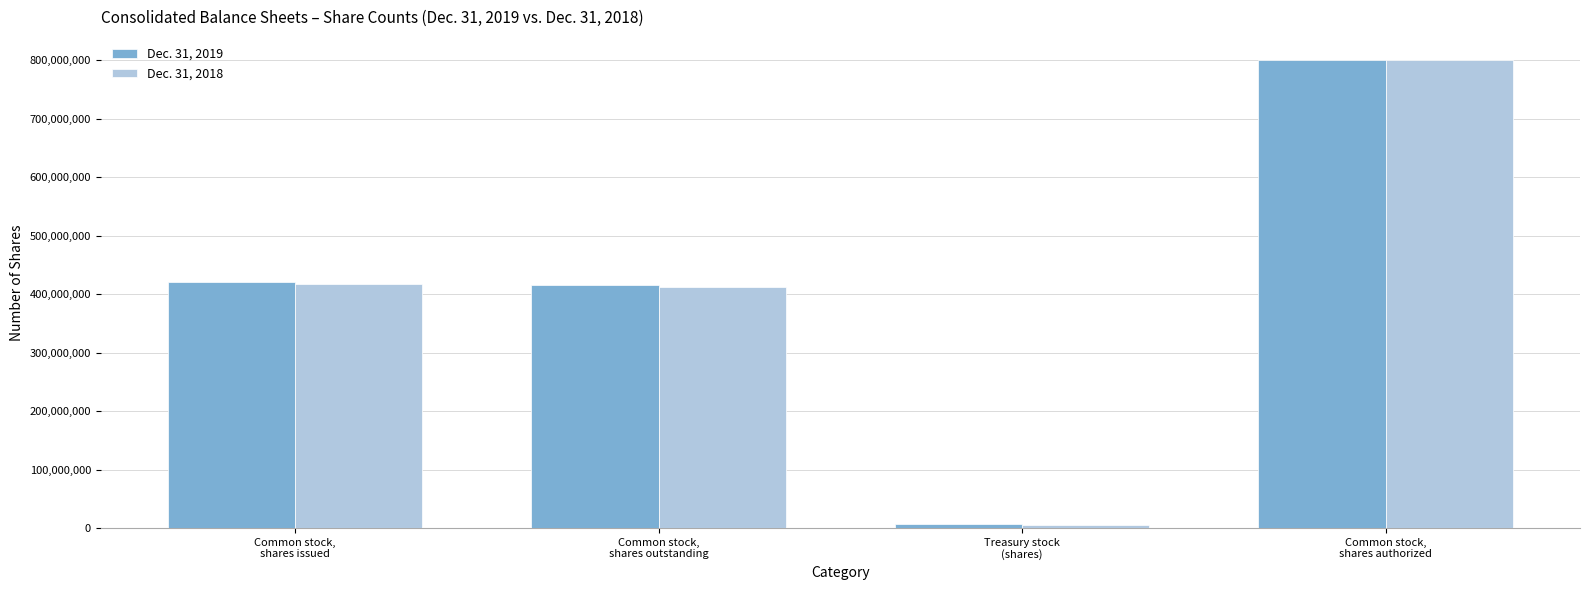

What is the label of the 3rd bar from the right?

Common stock,
shares outstanding